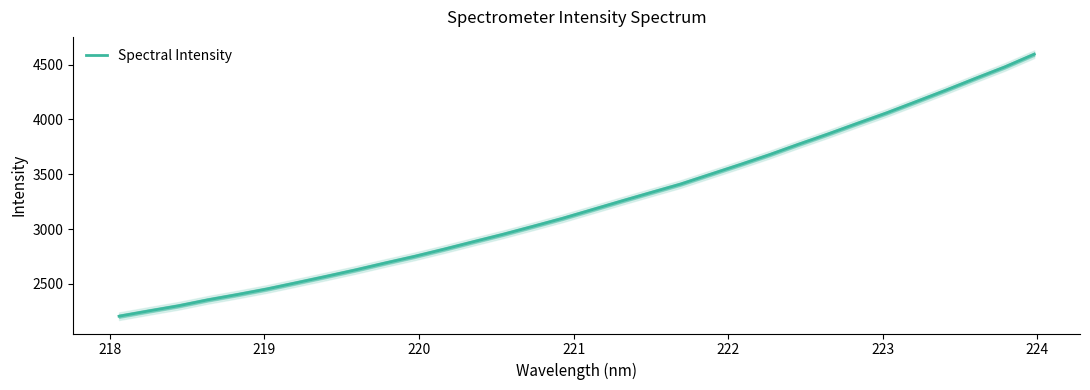

How many data points are less than 3175?

16